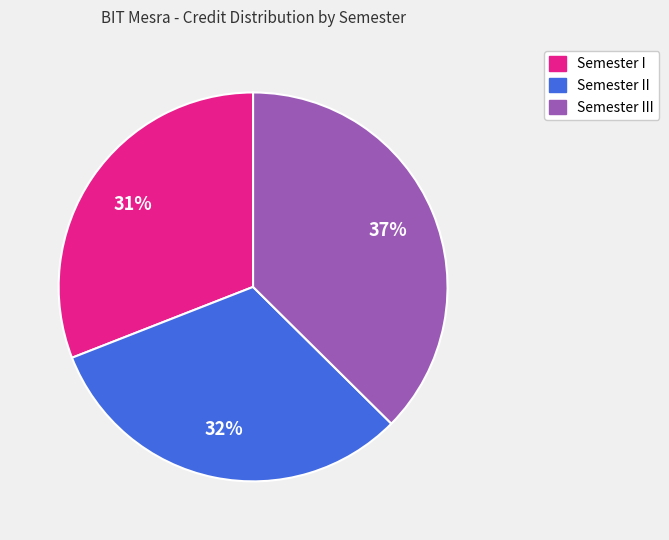

To the nearest percent, what is the average slice percentage?

33%